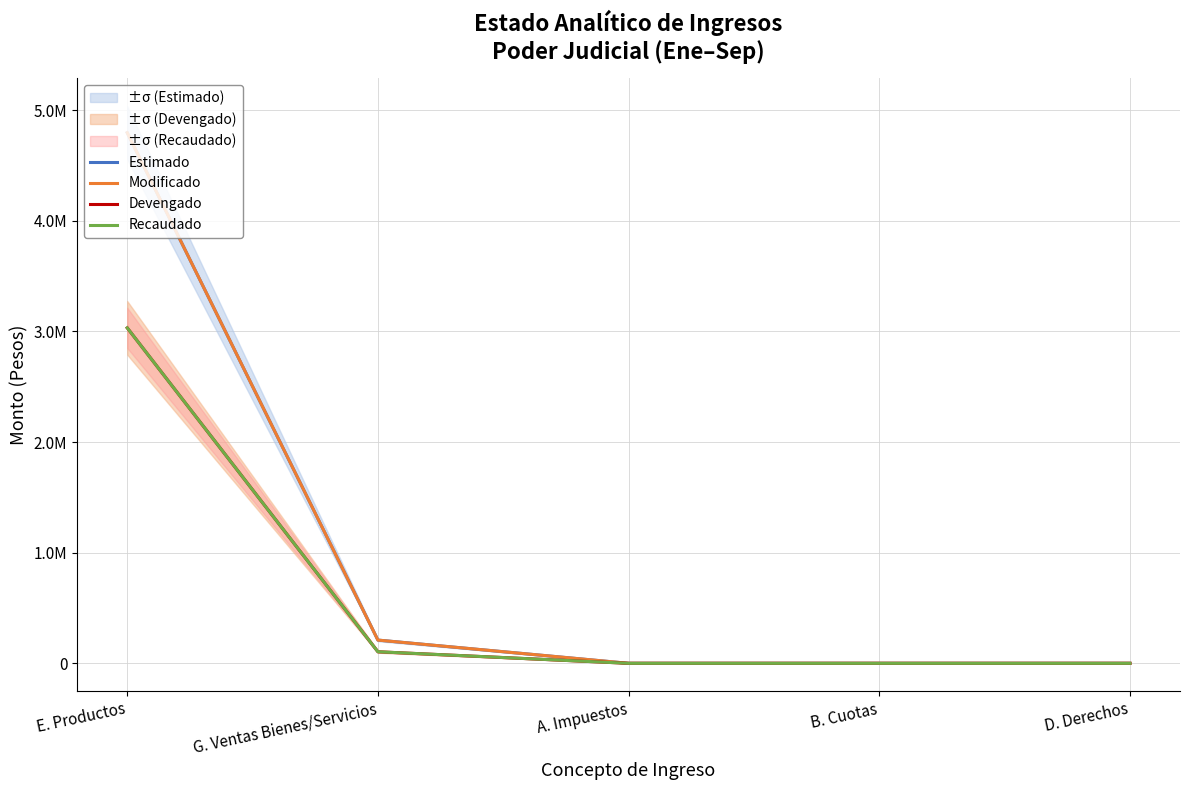

True or false: Modificado and Estimado cross at least once.

False